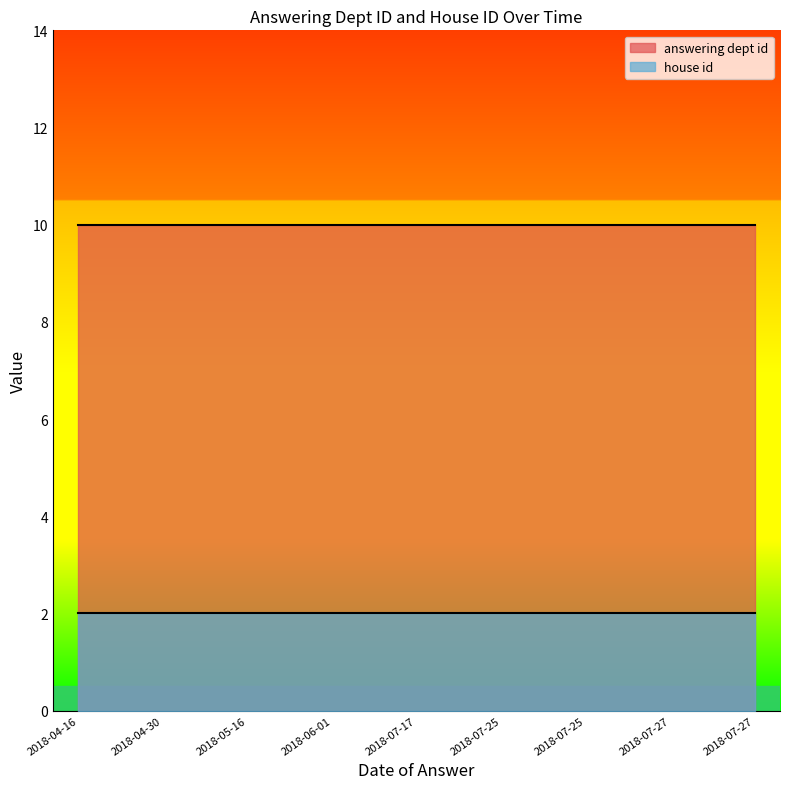

Reading left to right, extract all data points from this chart.

answering dept id: 2018-04-16=10	2018-04-30=10	2018-05-16=10	2018-06-01=10	2018-07-17=10	2018-07-25=10	2018-07-25=10	2018-07-27=10	2018-07-27=10
house id: 2018-04-16=2	2018-04-30=2	2018-05-16=2	2018-06-01=2	2018-07-17=2	2018-07-25=2	2018-07-25=2	2018-07-27=2	2018-07-27=2